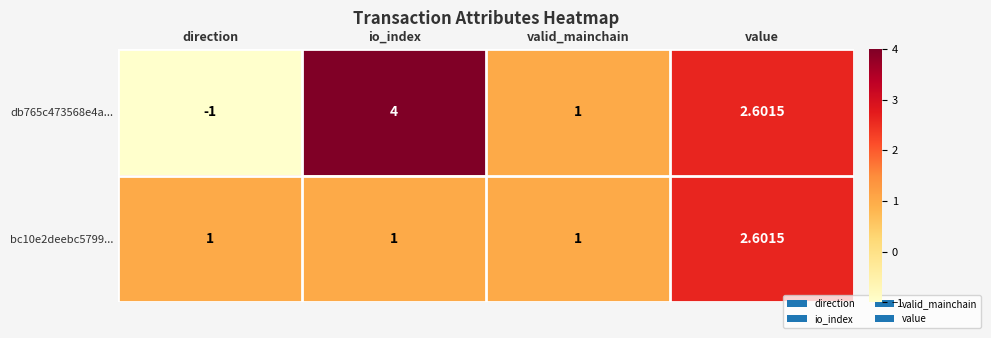

List the labels in order of db765c473568e4a... value, largest first.

io_index, value, valid_mainchain, direction